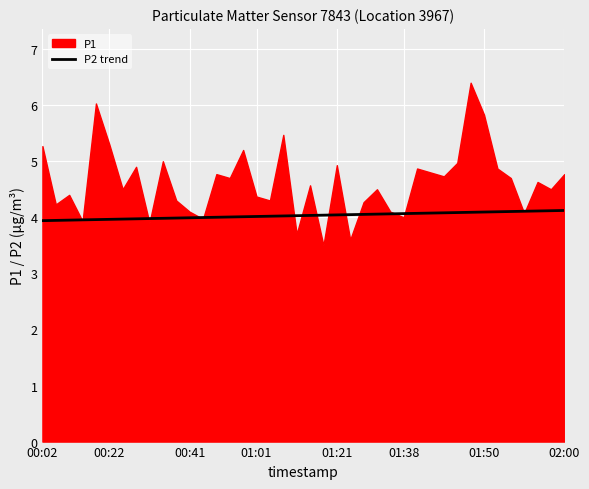

How many lines are shown in the chart?

1